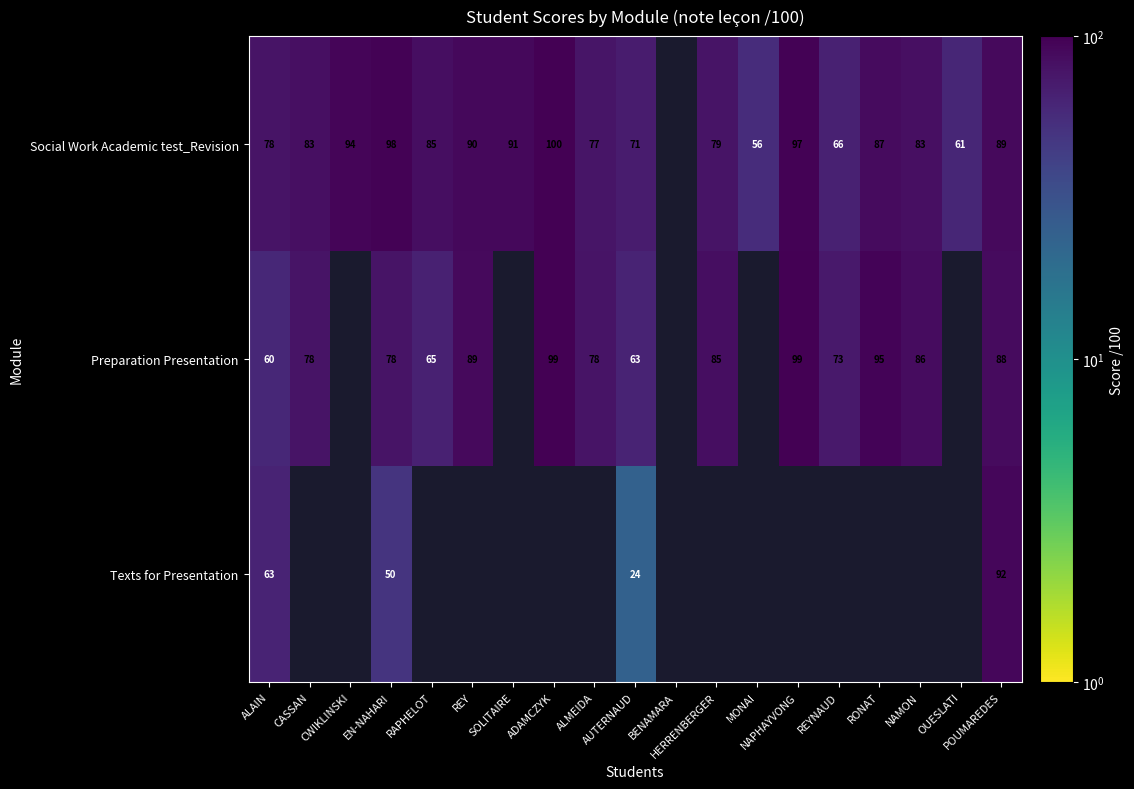

At how many categories does at least one series exceed 9?

18